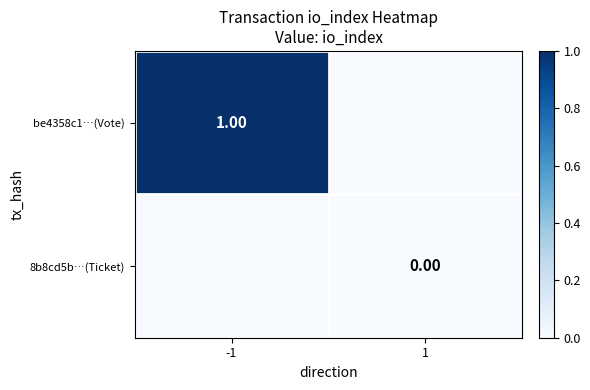

Is the value of be4358c1…(Vote) at -1 greater than the value of 8b8cd5b…(Ticket) at 1?

Yes